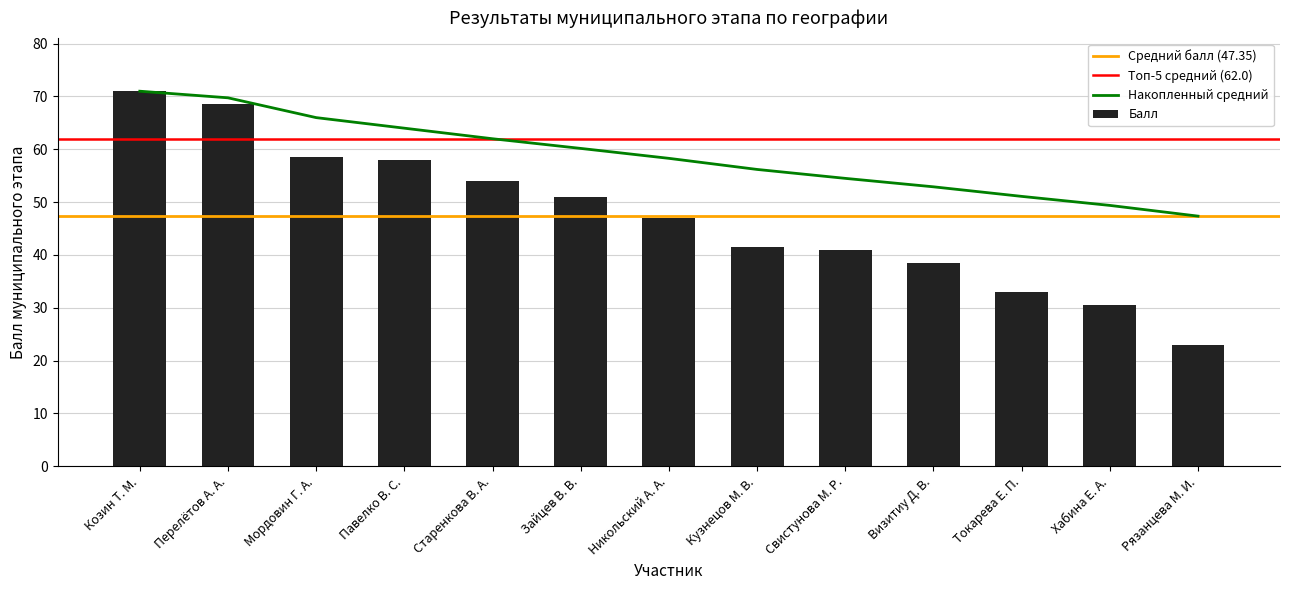

Is it true that the value at Визитиу Д. В. is 38.5?

True